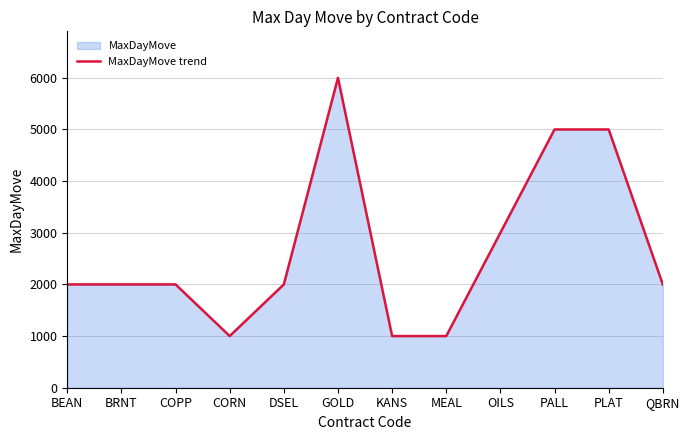

Count the number of values greater than 2000.

4